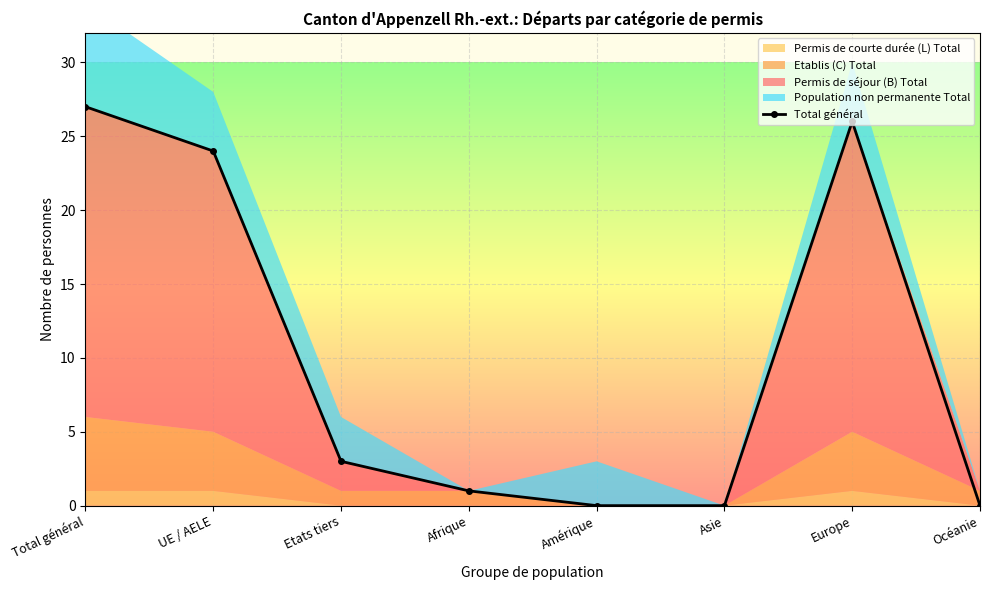

Reading left to right, extract all data points from this chart.

27	24	3	1	0	0	26	0